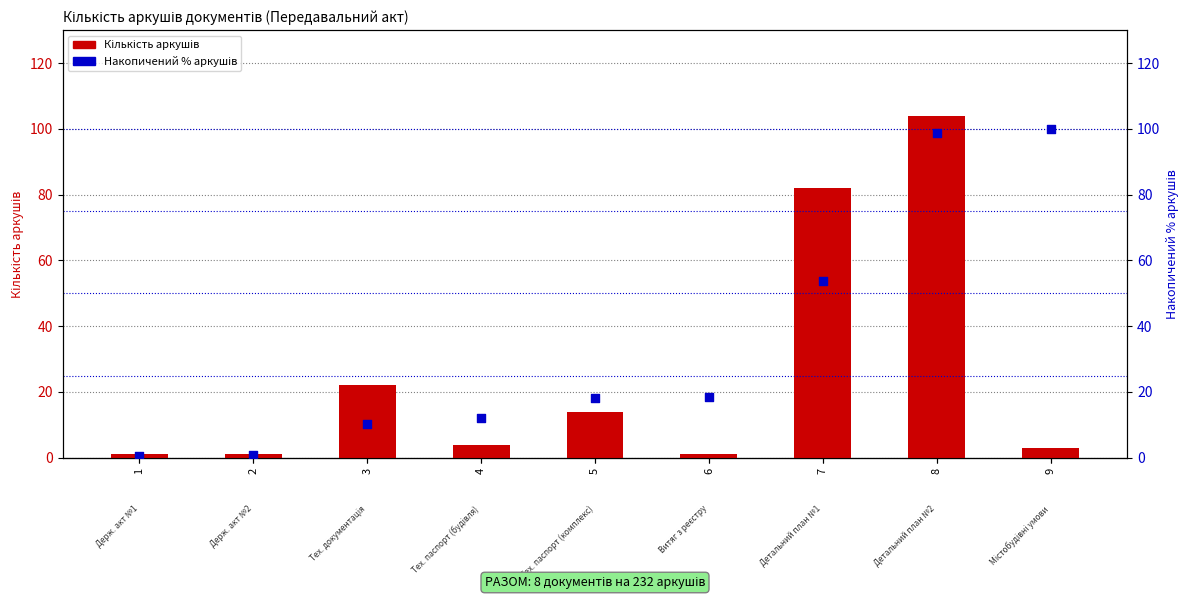

Which series has the widest spread of Y values?

Кількість аркушів